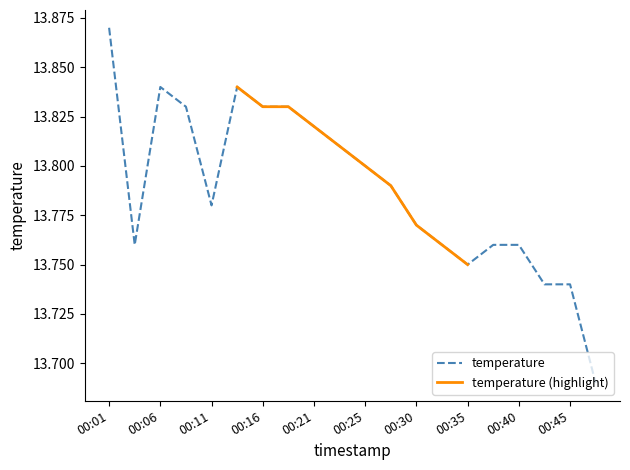

What is the difference between the second highest and minimum values?

0.2